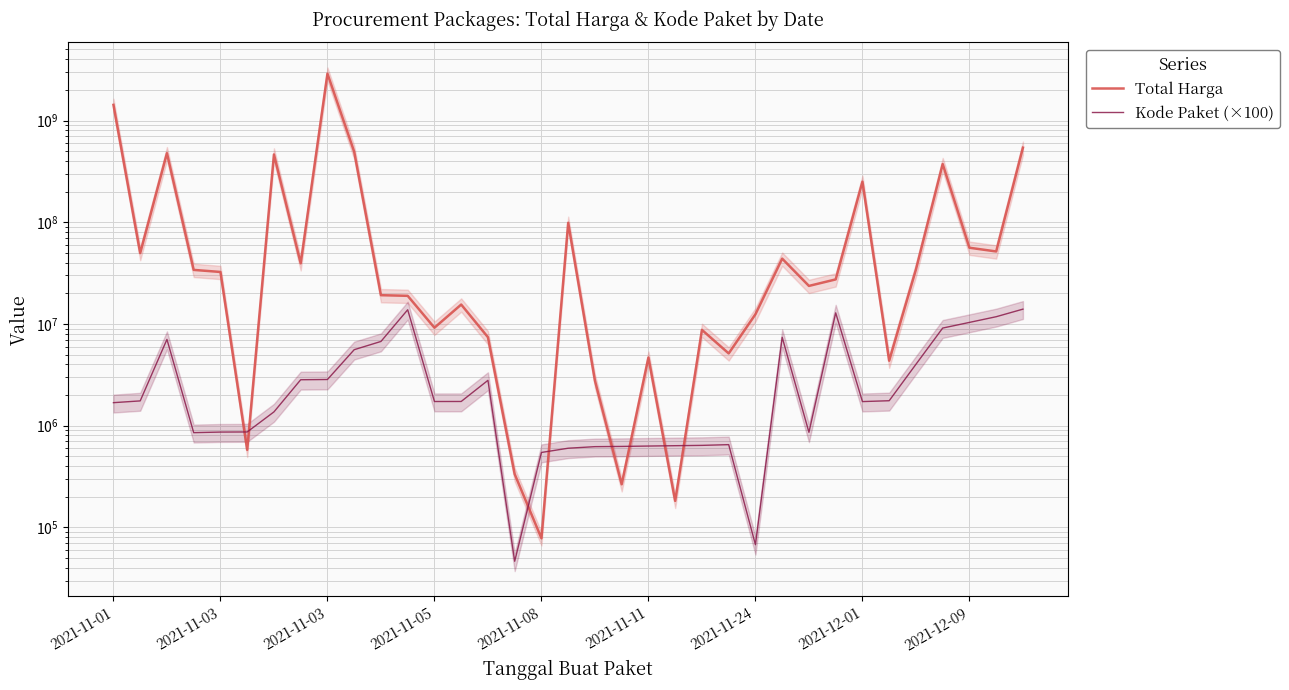

After their last crossing, which series has the higher values: Kode Paket (×100) or Total Harga?

Total Harga